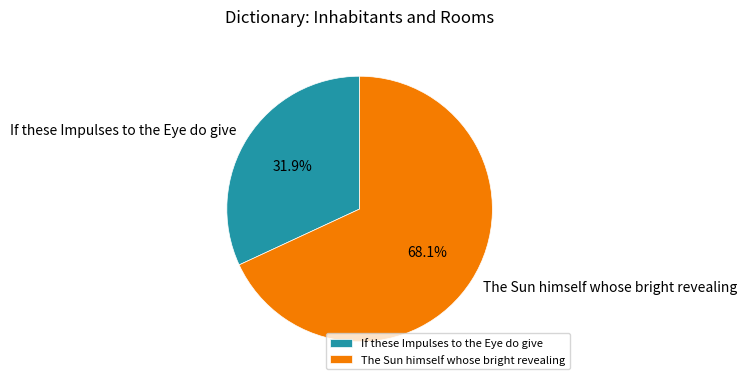

Which slice is the largest?

The Sun himself whose bright revealing